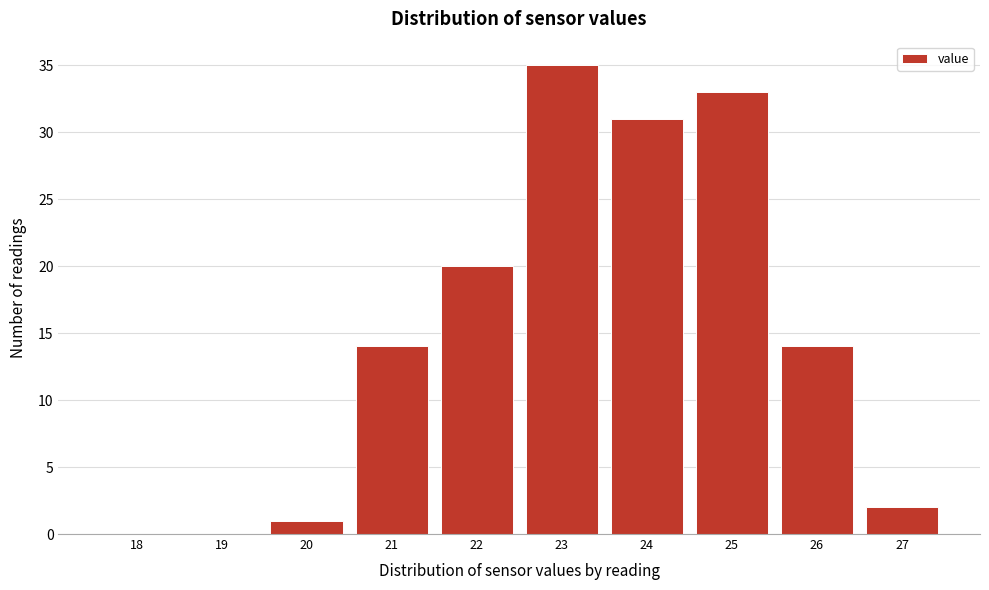

Reading left to right, extract all data points from this chart.

18=0	19=0	20=1	21=14	22=20	23=35	24=31	25=33	26=14	27=2